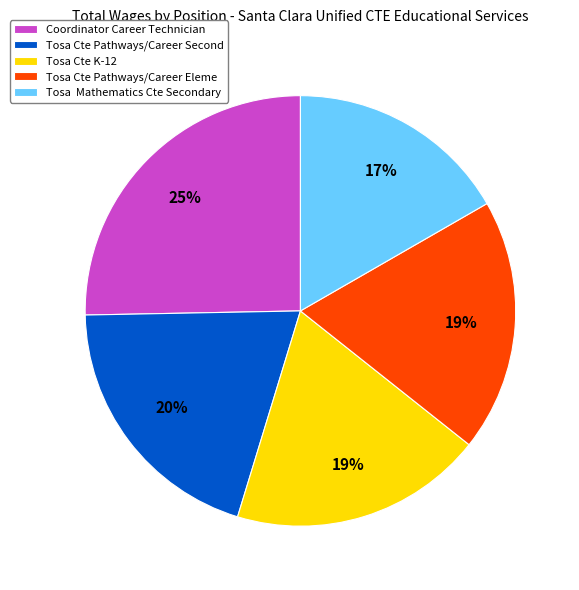

To the nearest percent, what percentage of the pie is Coordinator Career Technician?

25%